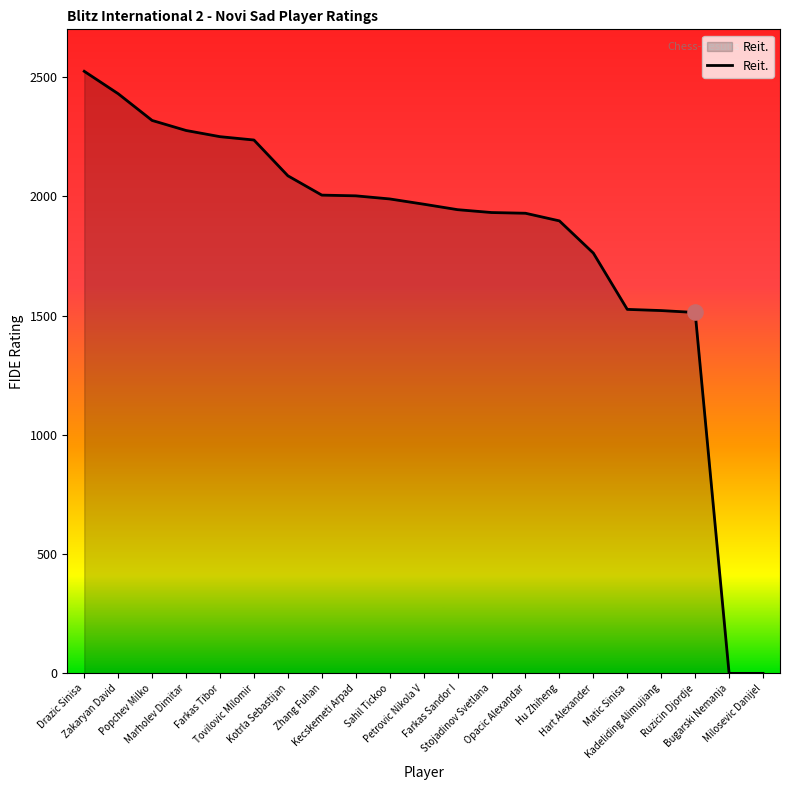

Approximately how many times larger is the value at Popchev Milko compared to Opacic Alexandar?

1.2